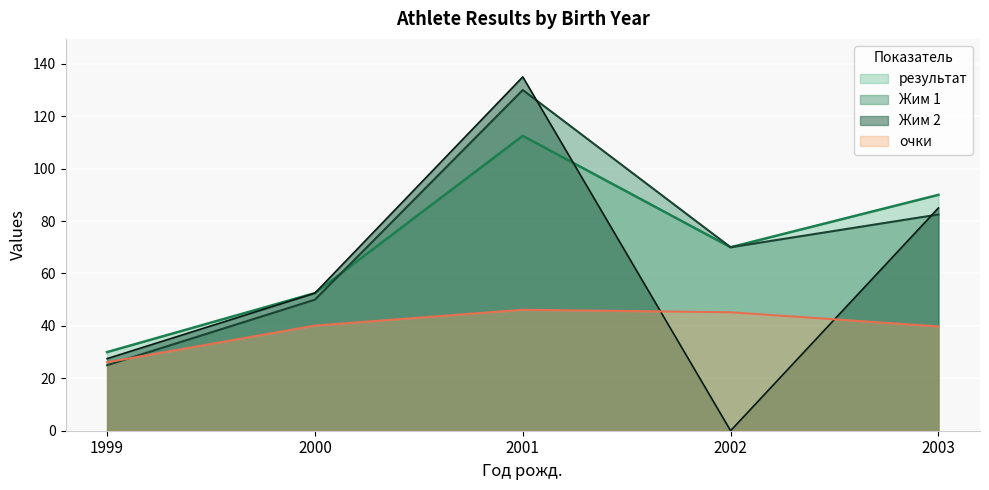

How many data points in результат are less than 70?

2